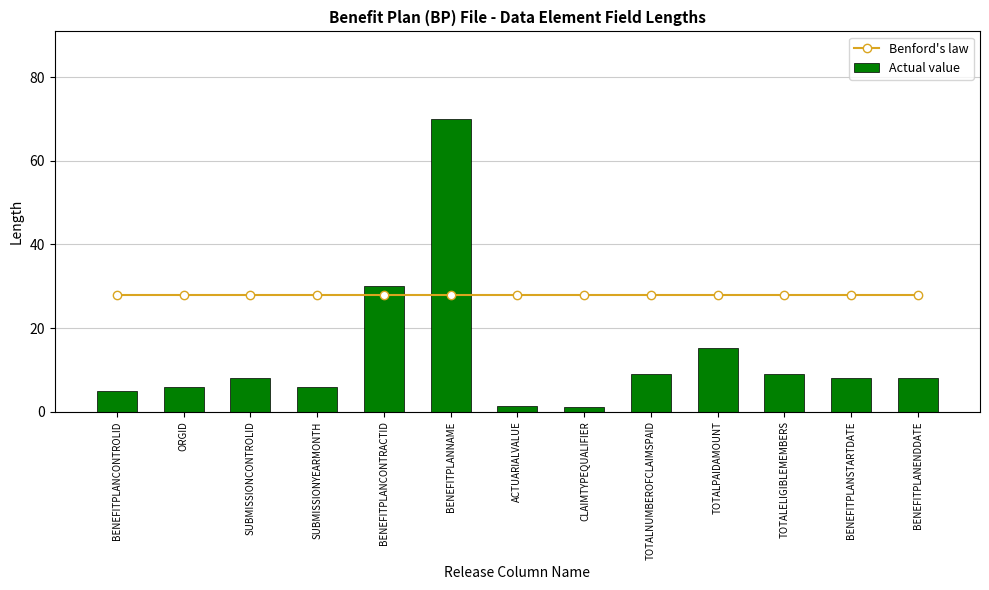

Reading right to left, list all the values displayed in this chart.

Benford's law: BENEFITPLANENDDATE=28.0	BENEFITPLANSTARTDATE=28.0	TOTALELIGIBLEMEMBERS=28.0	TOTALPAIDAMOUNT=28.0	TOTALNUMBEROFCLAIMSPAID=28.0	CLAIMTYPEQUALIFIER=28.0	ACTUARIALVALUE=28.0	BENEFITPLANNAME=28.0	BENEFITPLANCONTRACTID=28.0	SUBMISSIONYEARMONTH=28.0	SUBMISSIONCONTROLID=28.0	ORGID=28.0	BENEFITPLANCONTROLID=28.0
Actual value: BENEFITPLANENDDATE=8.0	BENEFITPLANSTARTDATE=8.0	TOTALELIGIBLEMEMBERS=9.0	TOTALPAIDAMOUNT=15.2	TOTALNUMBEROFCLAIMSPAID=9.0	CLAIMTYPEQUALIFIER=1.0	ACTUARIALVALUE=1.4	BENEFITPLANNAME=70.0	BENEFITPLANCONTRACTID=30.0	SUBMISSIONYEARMONTH=6.0	SUBMISSIONCONTROLID=8.0	ORGID=6.0	BENEFITPLANCONTROLID=5.0